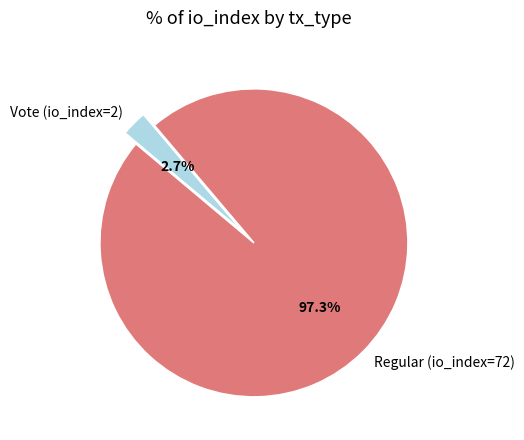

Combined, what portion of the pie is Vote (io_index=2) and Regular (io_index=72)?

100.0%